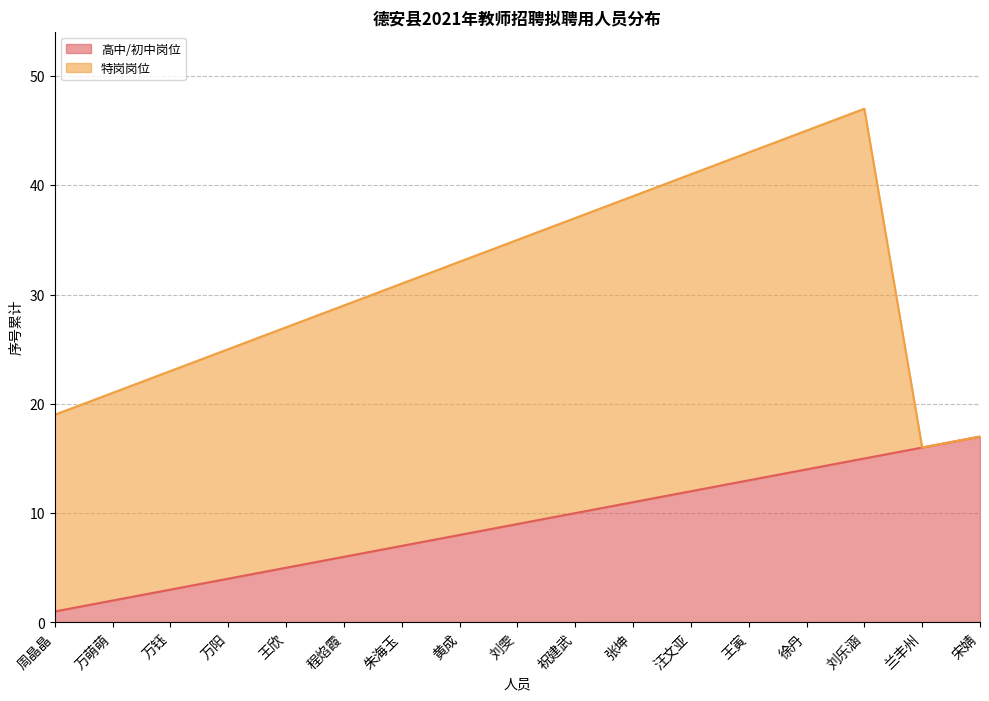

Does the chart have visible grid lines?

Yes